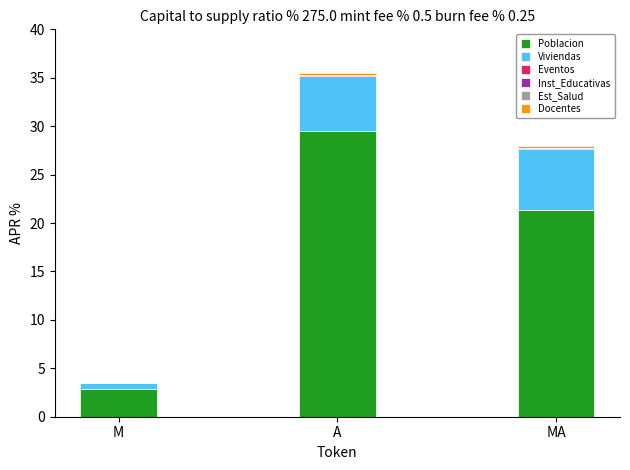

At which category is the sum across all series the highest?

A